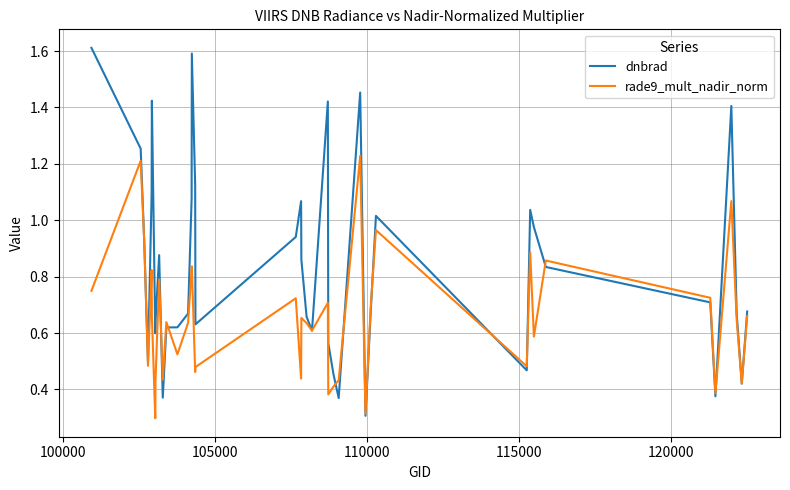

List the series in order of their overall mean, highest first.

dnbrad, rade9_mult_nadir_norm